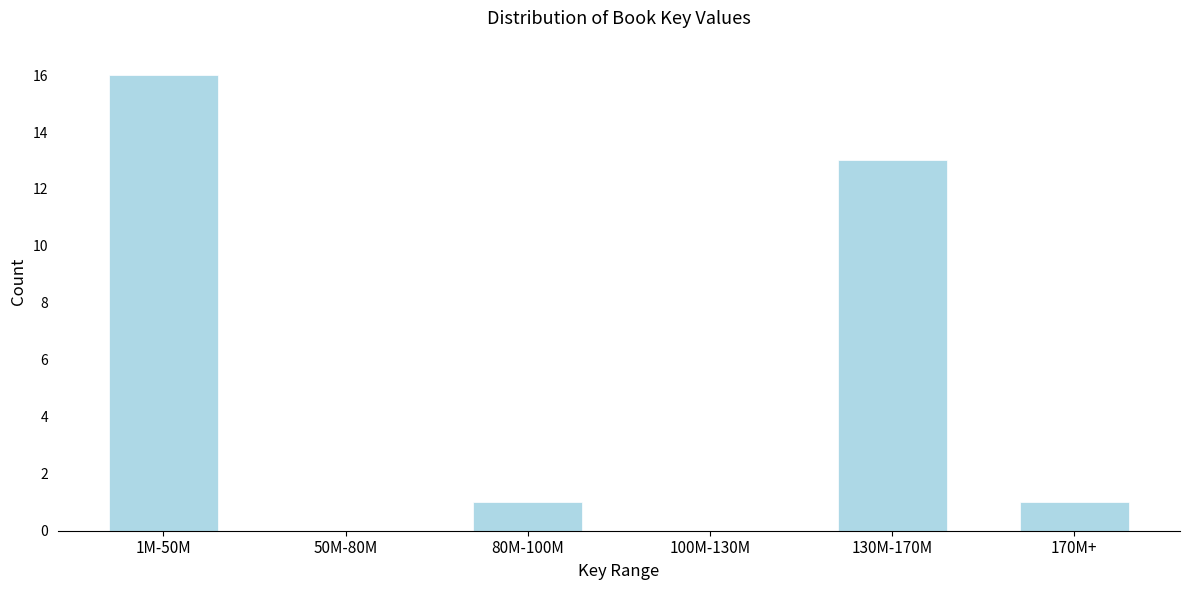

Reading left to right, transcribe all the data shown in this chart.

1M-50M=16	50M-80M=0	80M-100M=1	100M-130M=0	130M-170M=13	170M+=1